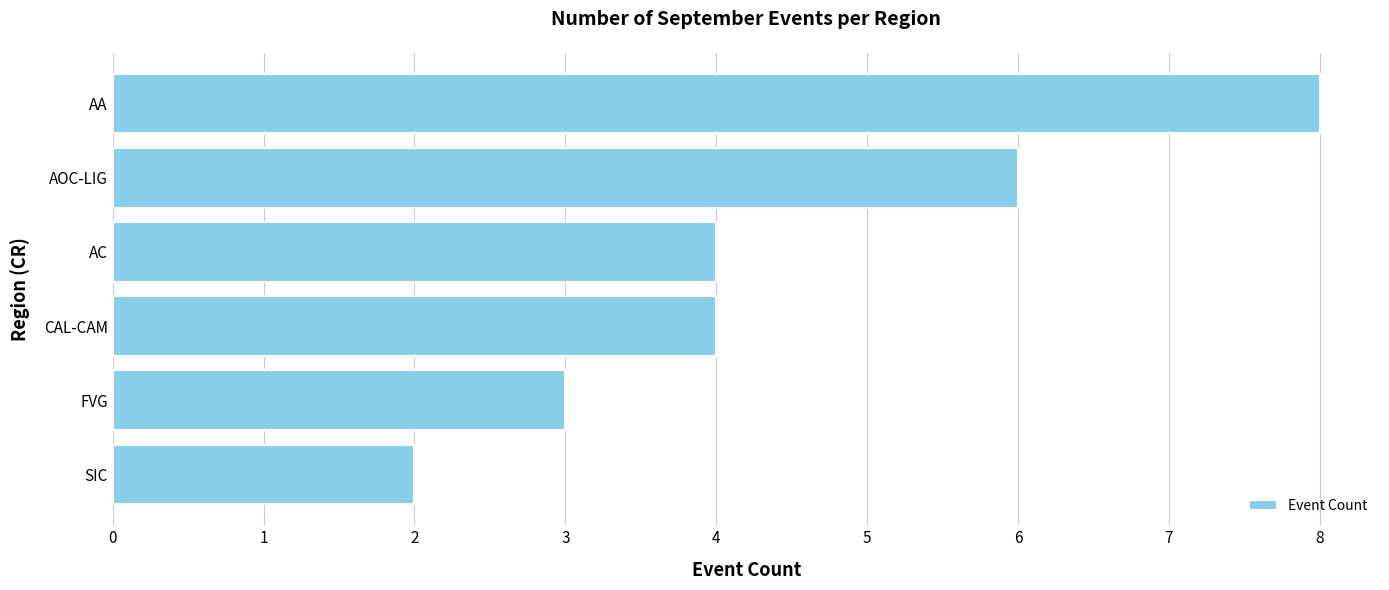

What is the sum of all values?

27